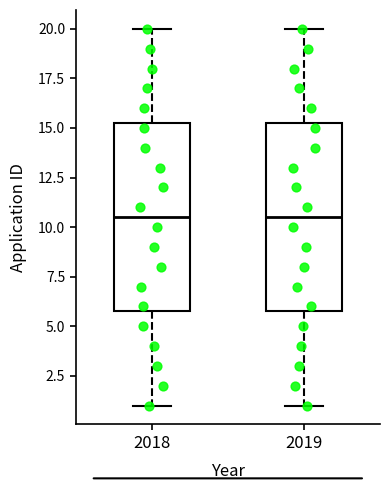

Where does the upper whisker of the box at x = 2018 end on the y-axis? The values are not printed on the chart, so give them approximately, as read against the axis.

20.0